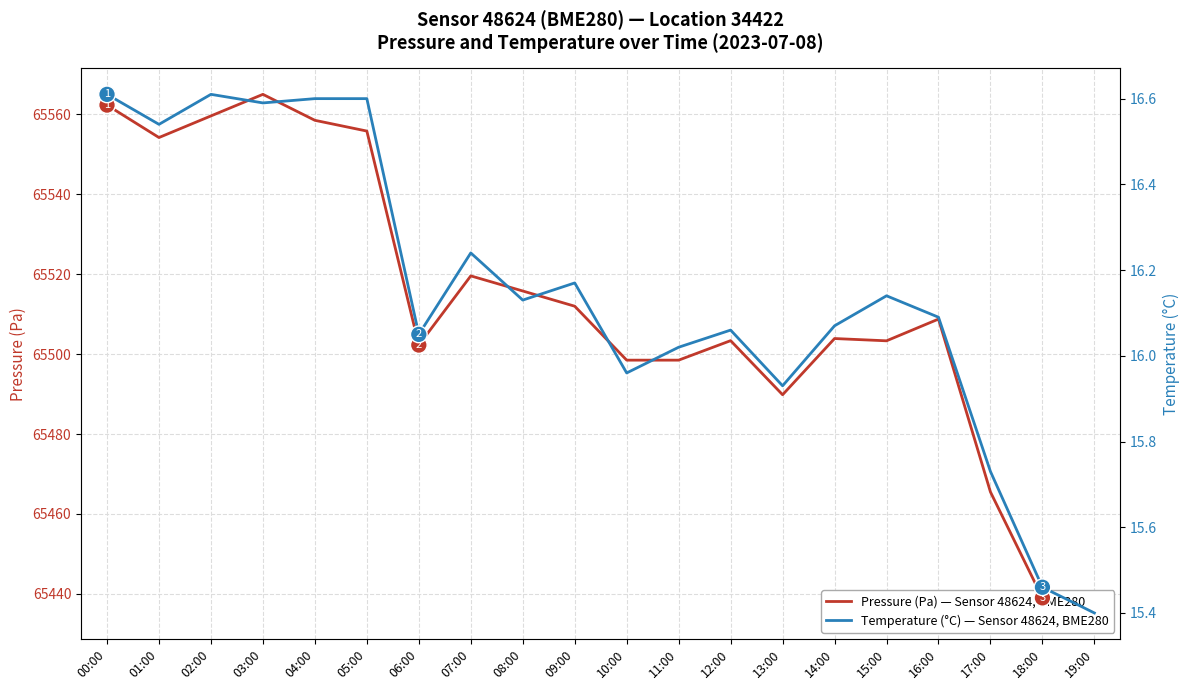

Is the value of Temperature (°C) — Sensor 48624, BME280 at 05:00 greater than the value of Pressure (Pa) — Sensor 48624, BME280 at 13:00?

No